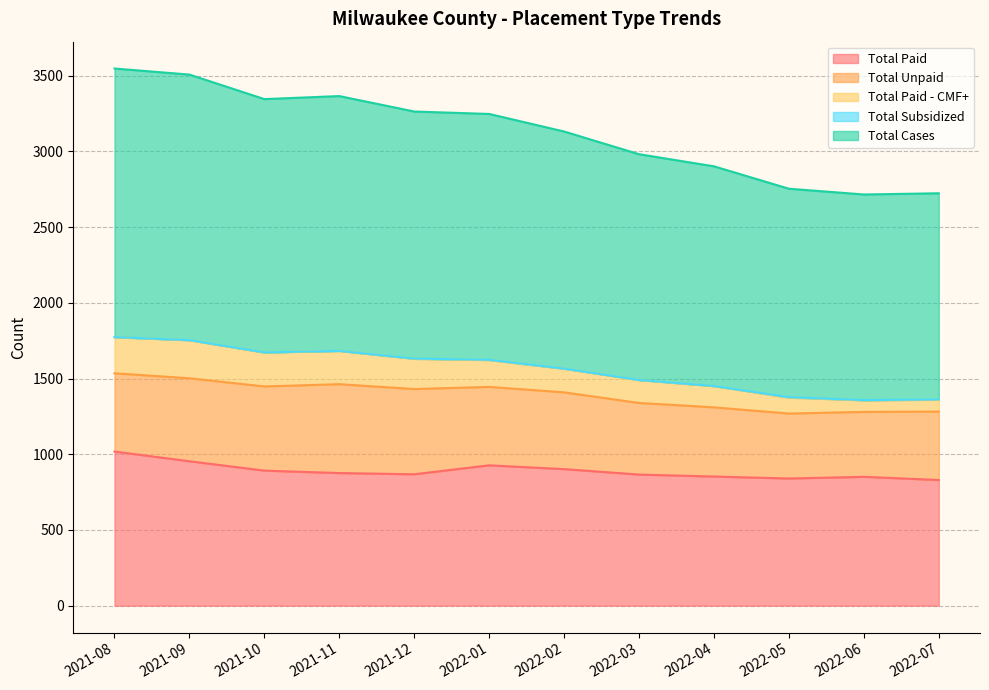

What is the minimum value for Total Paid?

830